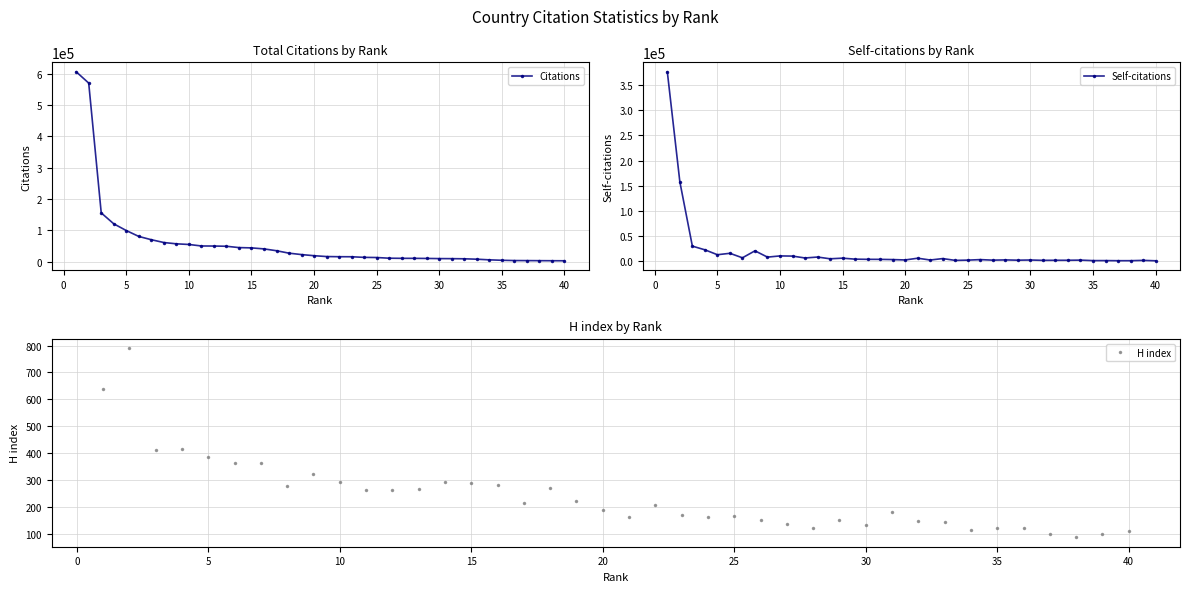

How many interior local valleys does the H index series have?

10